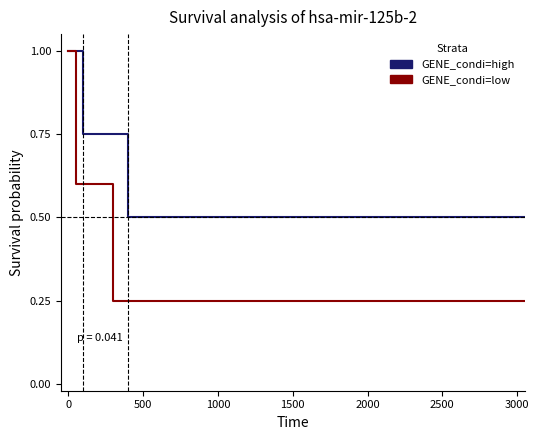

What is the value of the GENE_condi=low point at the 1st from the left?

1.0